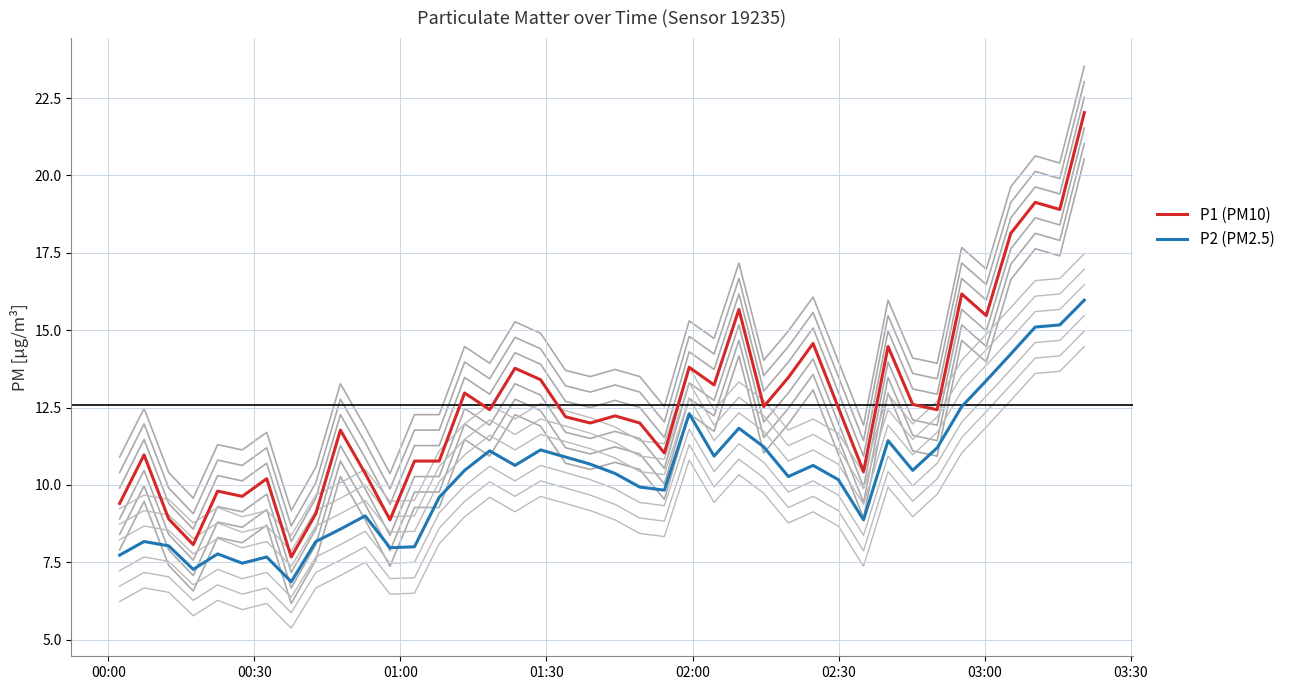

Which series has the largest range (max minus min)?

P1_bg_0